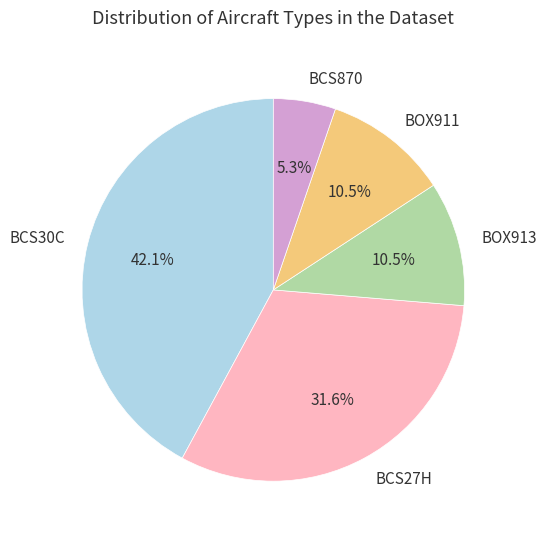

Combined, what portion of the pie is BCS30C and BOX913?

52.6%